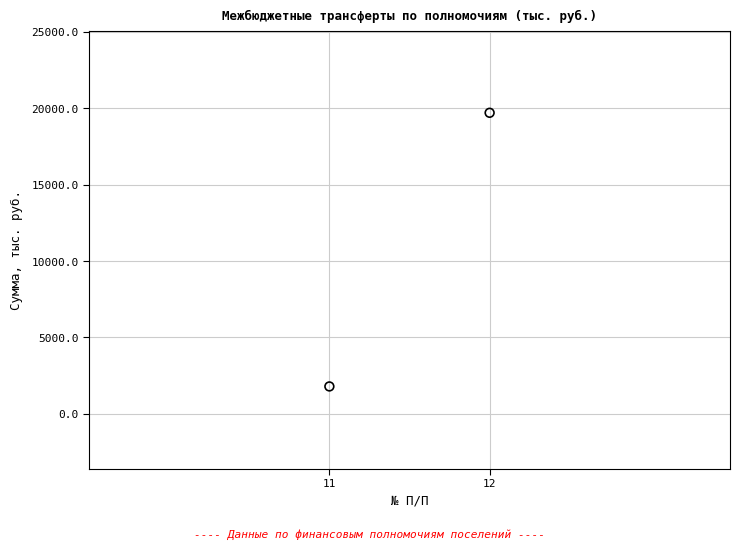

What is the range of X values (max minus min)?

1.0